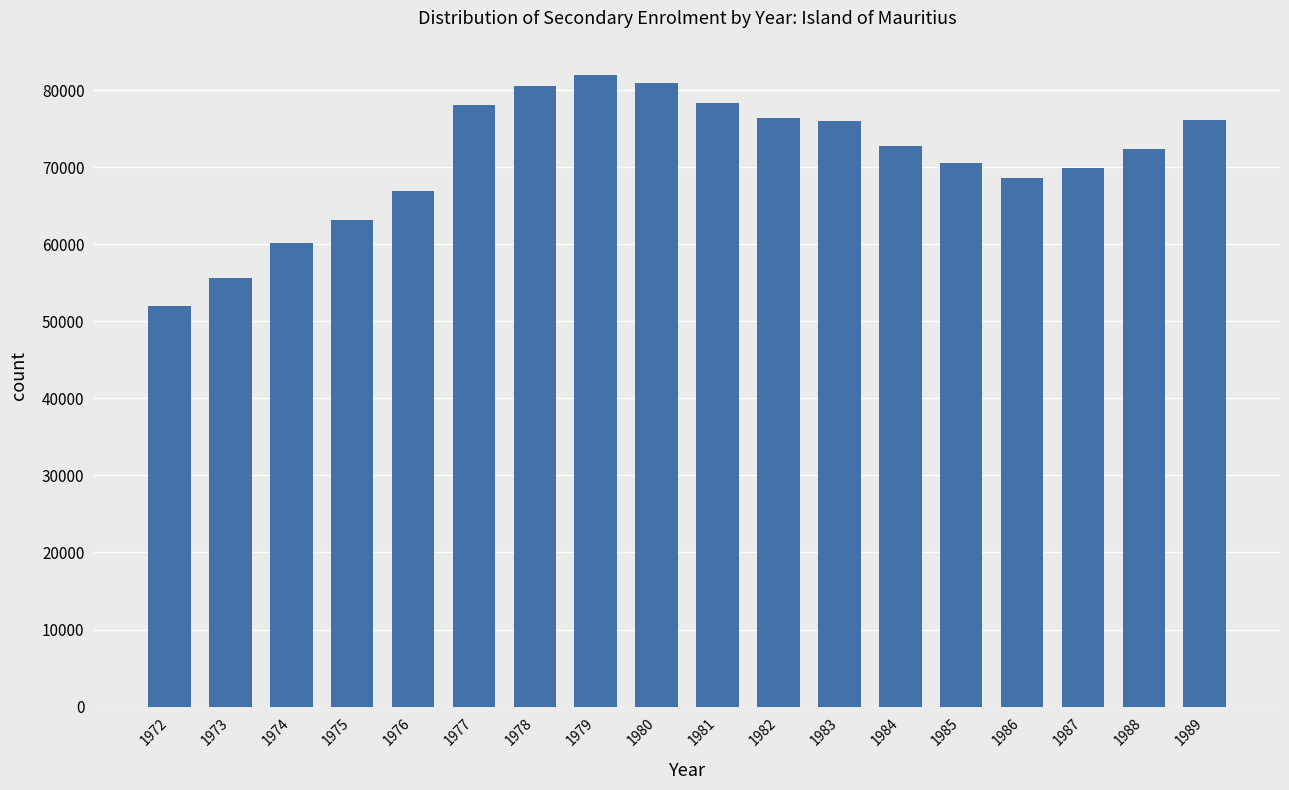

What is the average value?

71113